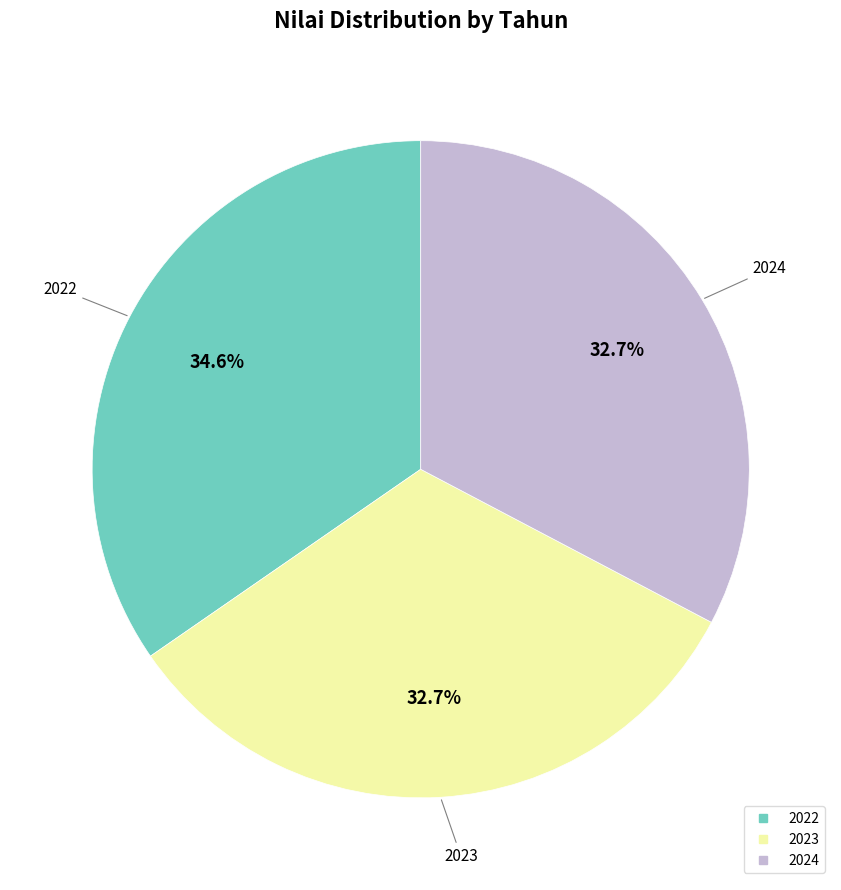

To the nearest percent, what is the combined percentage of 2022 and 2023?

67%